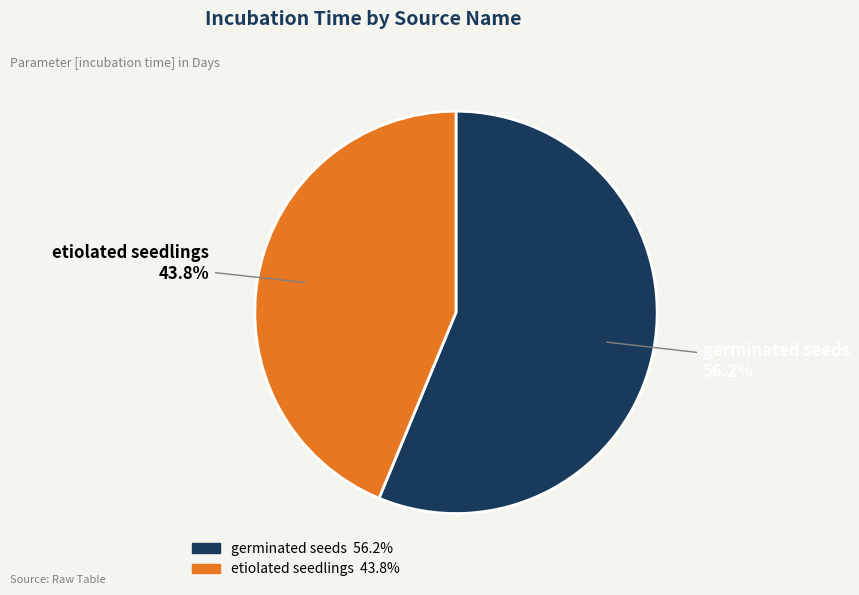

Rank the categories by value from lowest to highest.

etiolated seedlings, germinated seeds